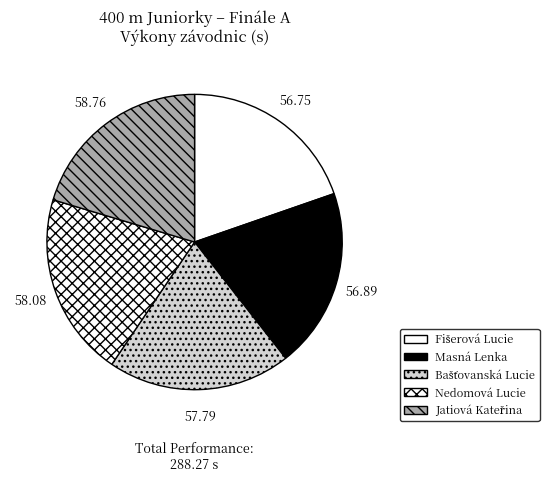

To the nearest percent, what is the average slice percentage?

20%